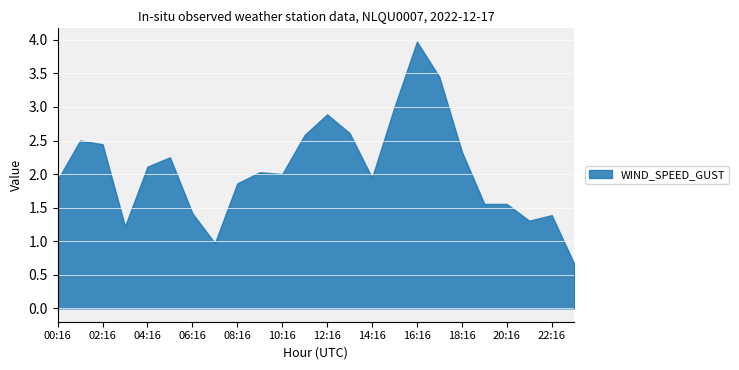

True or false: the data shows 1.4 at 06:16.

True